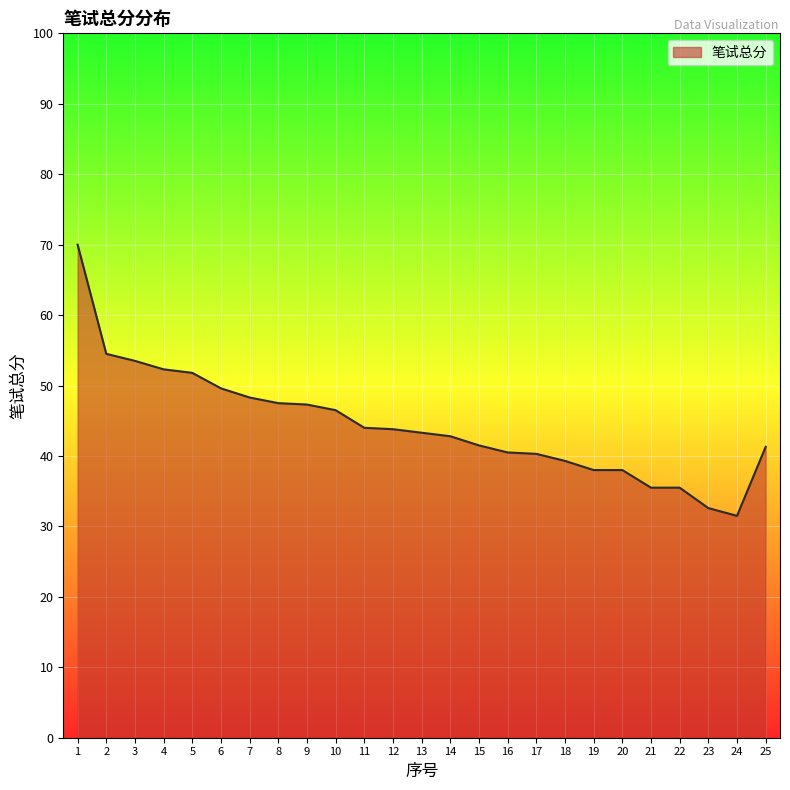

What is the change in value from 1 to 16?

-29.5